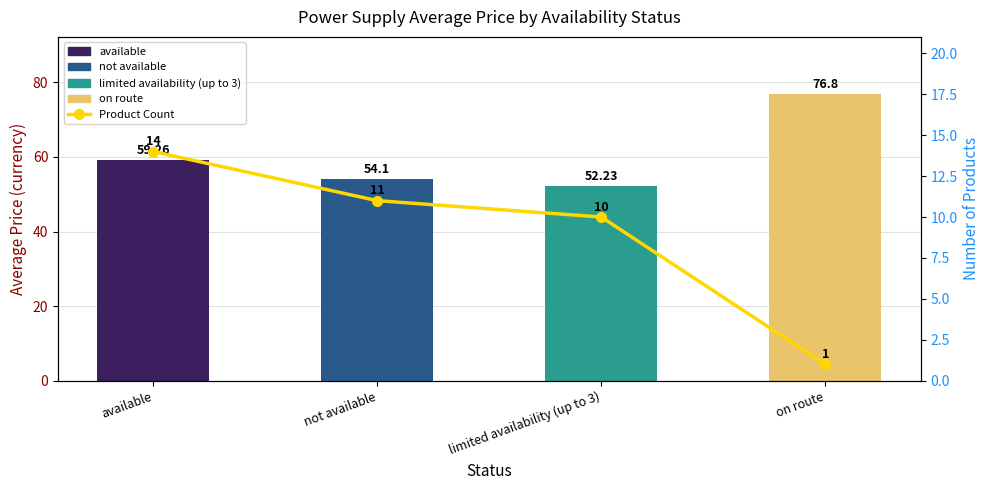

Which label corresponds to the smallest value in the chart?

on route